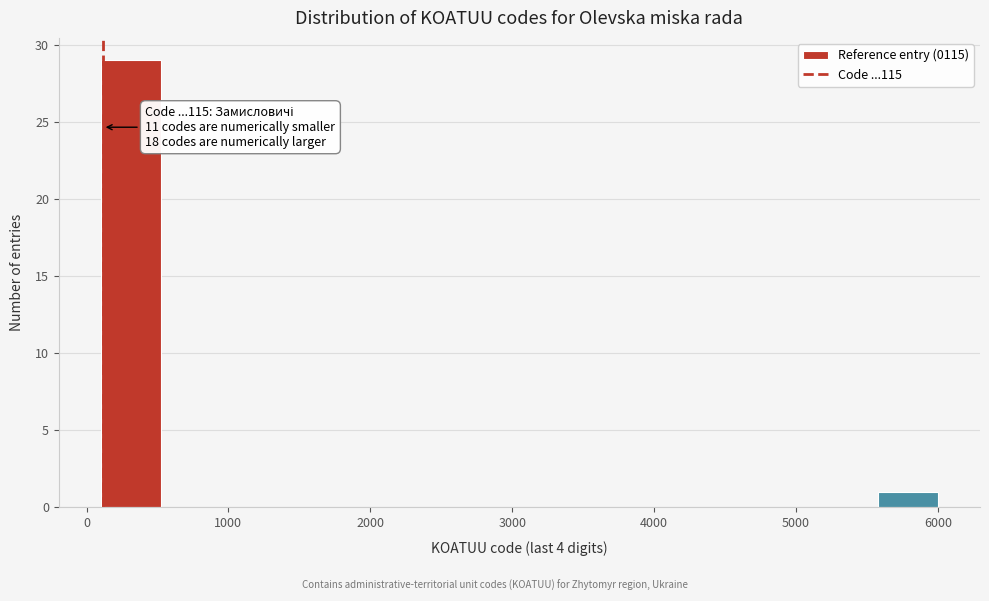

Which range on the x-axis has the tallest bar?

100 to 500